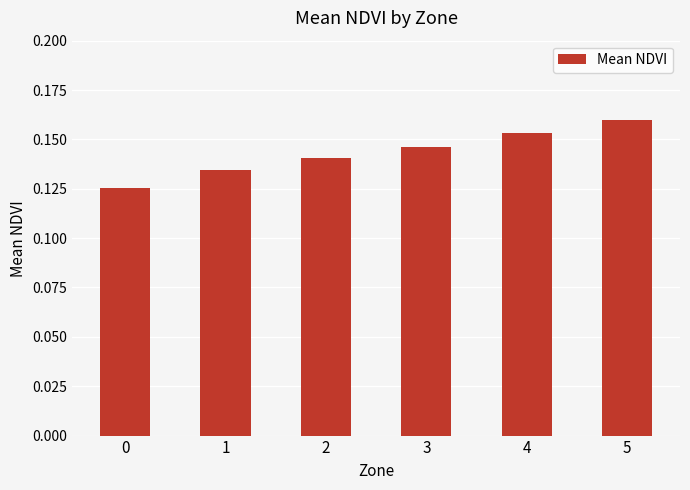

Does the chart contain stacked bars?

No